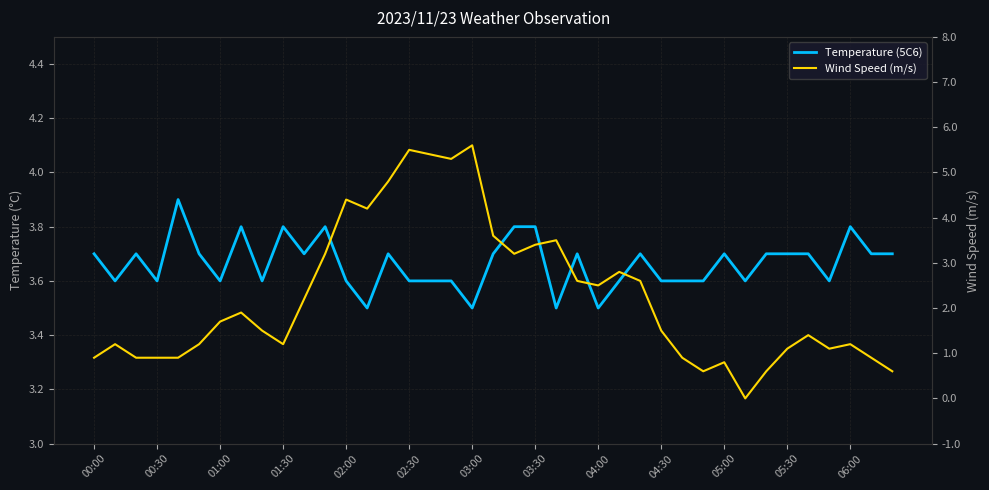

At 05:00, list the series in order from largest to smallest.

Temperature (5C6), Wind Speed (m/s)